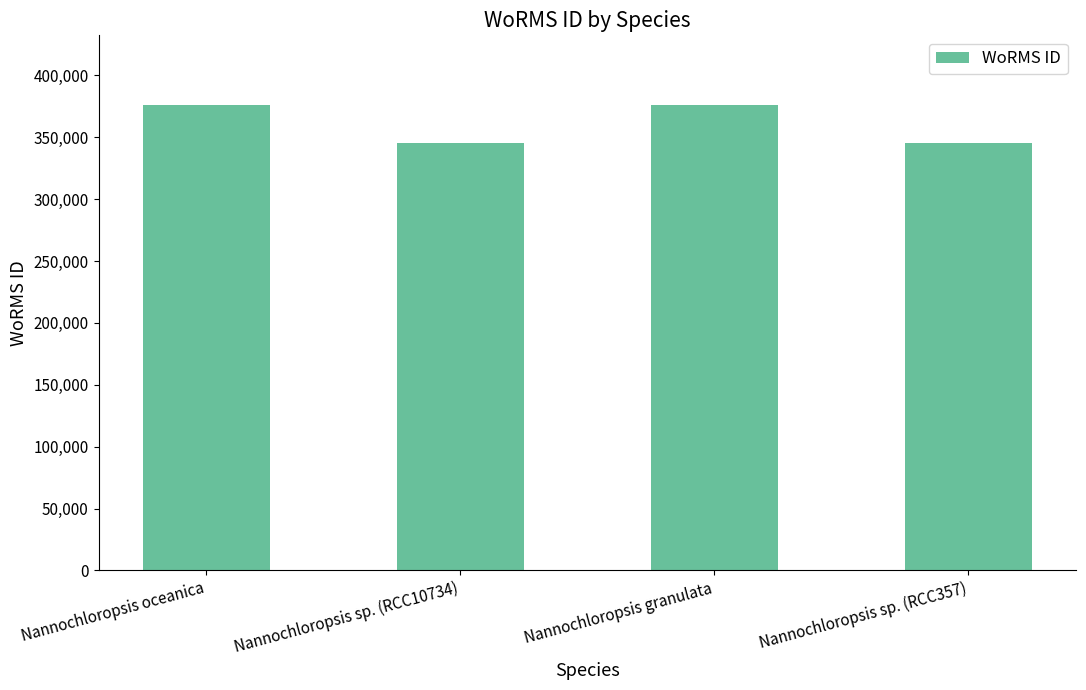

What is the maximum value shown in the chart?

376043